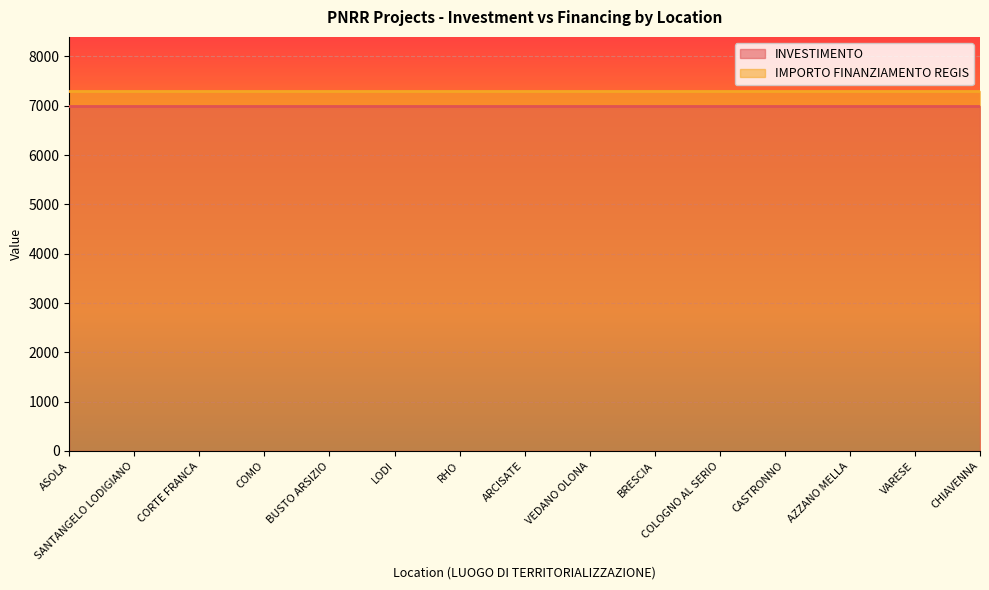

Reading left to right, what are all the values shown in this chart?

INVESTIMENTO: ASOLA=7000	SANTANGELO LODIGIANO=7000	CORTE FRANCA=7000	COMO=7000	BUSTO ARSIZIO=7000	LODI=7000	RHO=7000	ARCISATE=7000	VEDANO OLONA=7000	BRESCIA=7000	COLOGNO AL SERIO=7000	CASTRONNO=7000	AZZANO MELLA=7000	VARESE=7000	CHIAVENNA=7000
IMPORTO FINANZIAMENTO REGIS: ASOLA=7301	SANTANGELO LODIGIANO=7301	CORTE FRANCA=7301	COMO=7301	BUSTO ARSIZIO=7301	LODI=7301	RHO=7301	ARCISATE=7301	VEDANO OLONA=7301	BRESCIA=7301	COLOGNO AL SERIO=7301	CASTRONNO=7301	AZZANO MELLA=7301	VARESE=7301	CHIAVENNA=7301